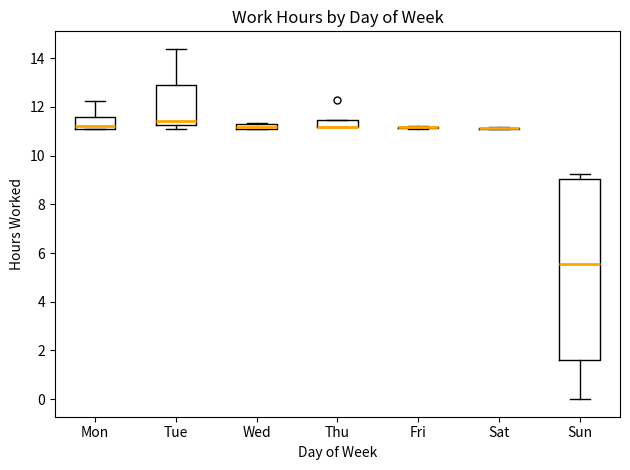

Which box is the tallest, from its lower edge to its upper edge?

Sun